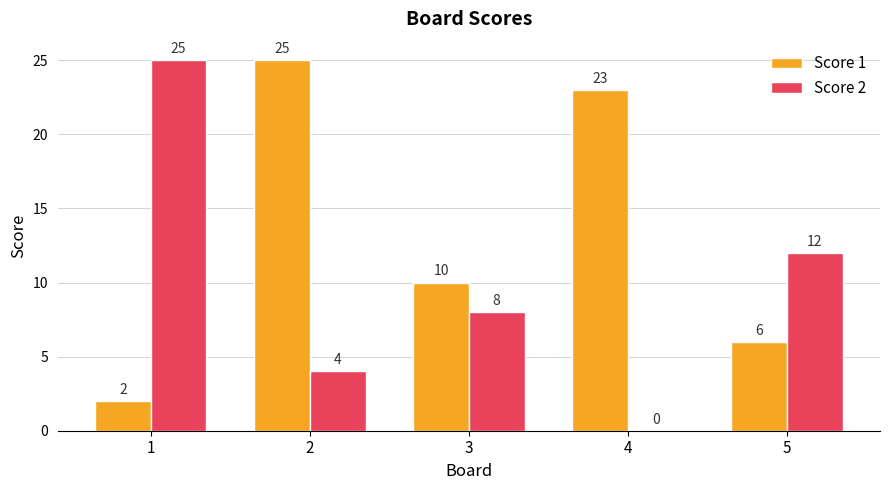

What is the highest value of the Score 2 series?

25